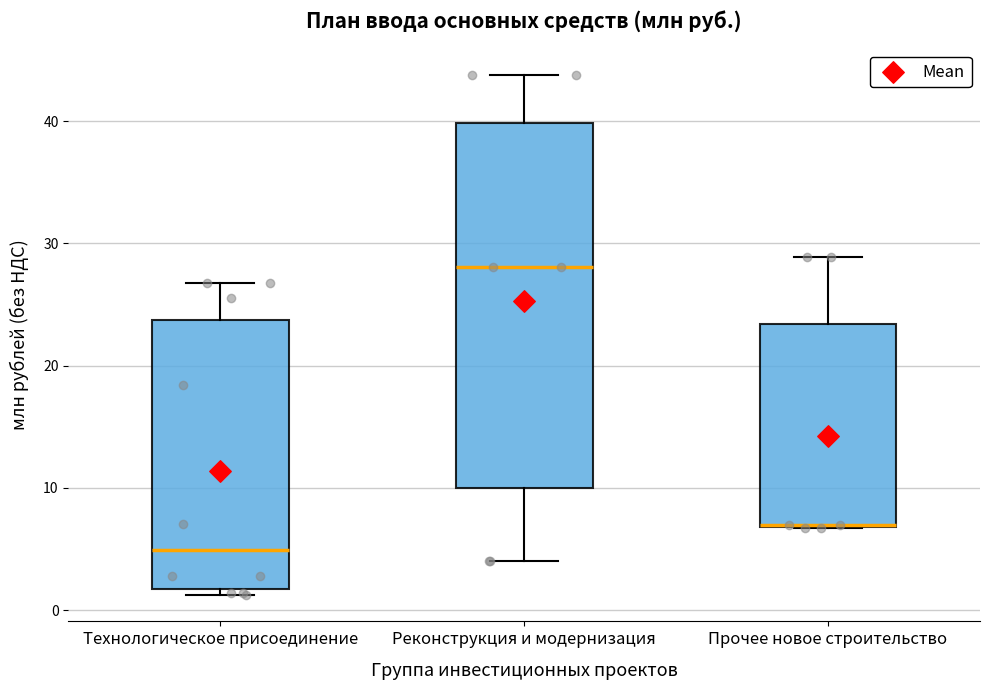

Reading left to right, read every box against the y-axis: the position of its median line, the range the box covers, and the ends of its whiskers. The values are not printed on the chart, so give them approximately, as read against the axis.

Технологическое присоединение: median 5, box 2 to 24, whiskers 1 to 27
Реконструкция и модернизация: median 28, box 10 to 40, whiskers 4 to 44
Прочее новое строительство: median 7, box 7 to 23, whiskers 7 to 29